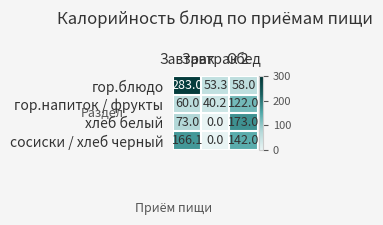

What is the difference between the second highest and minimum values in the хлеб белый series?

73.0